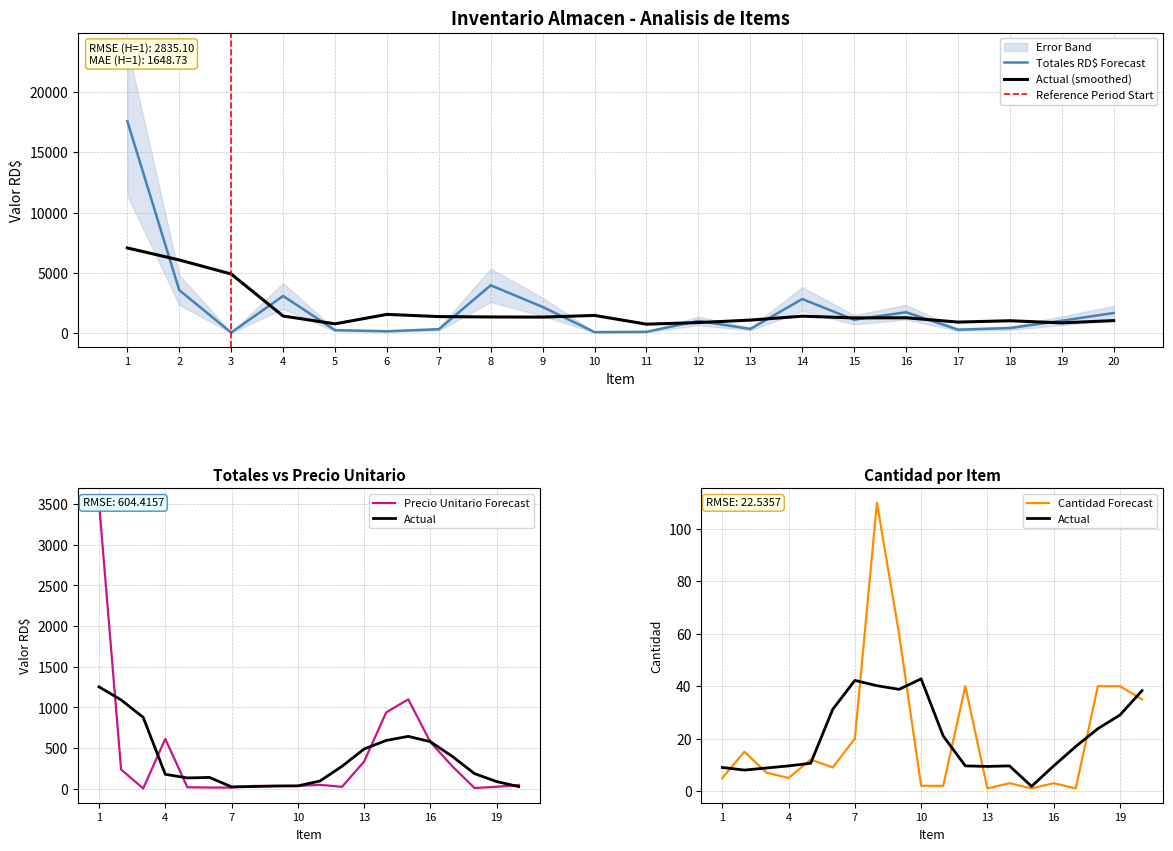

How many interior local valleys does the Cantidad series have?

5